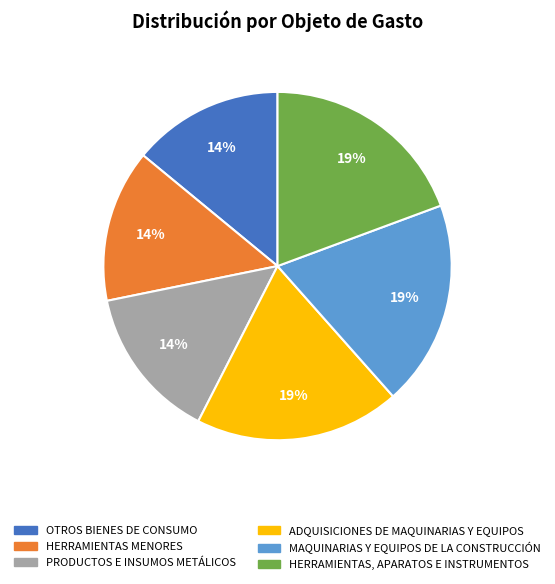

The PRODUCTOS E INSUMOS METÁLICOS slice represents 23% of the pie. True or false?

False